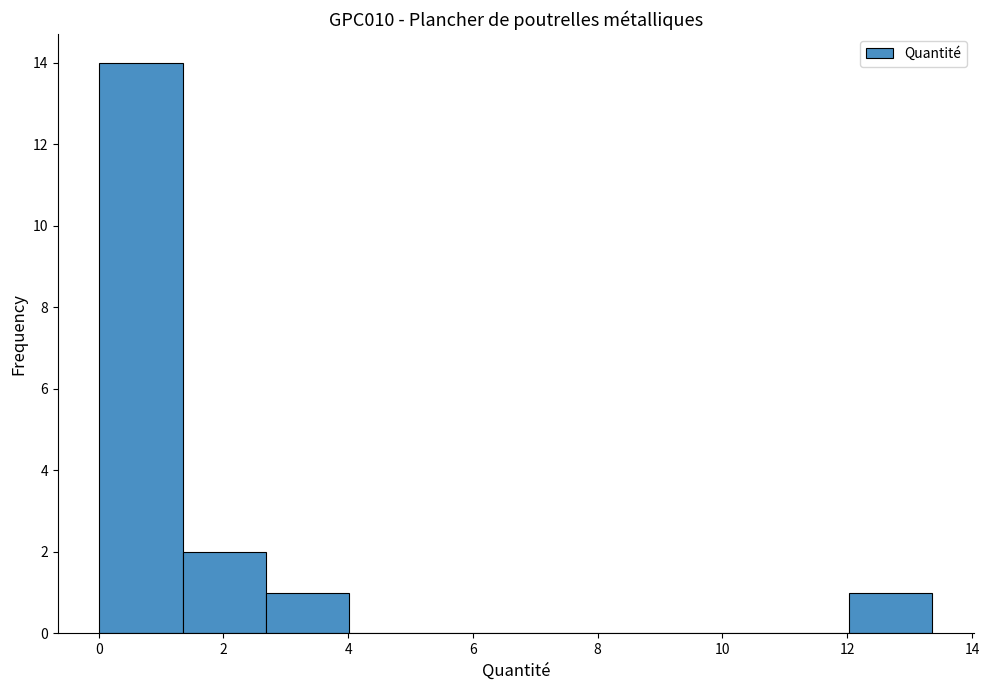

What is the height of the bar covering 0.0 to 1.4 on the x-axis? Neither the bar edges nor the heights are printed on the chart, so give them approximately, as read against the axes.

14